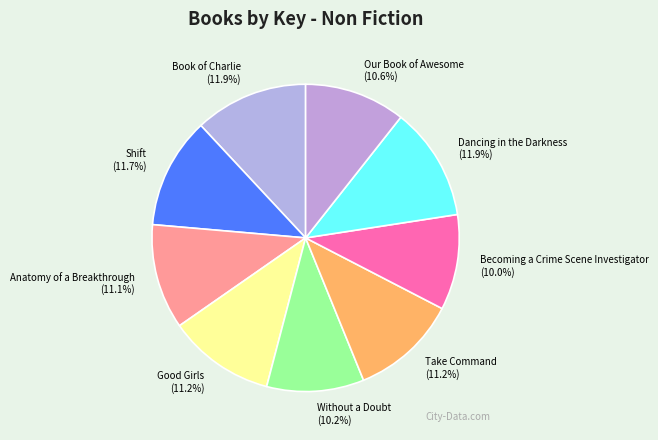

Approximately how many times larger is the value at Shift compared to Without a Doubt?

1.1